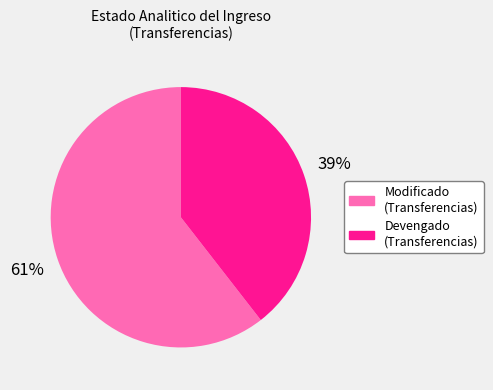

Is there any slice that represents more than half of the pie?

Yes